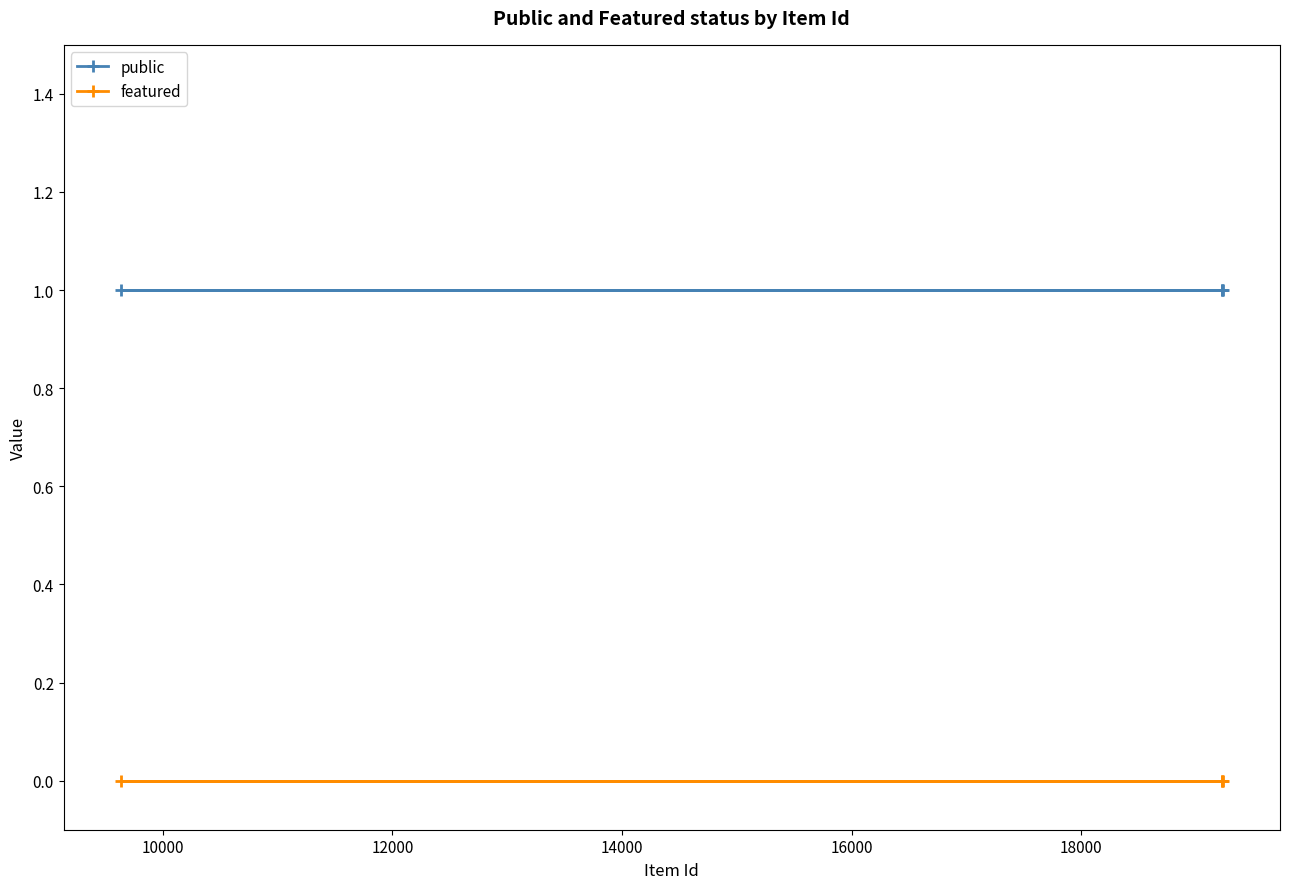

What is the value of the public point at the 3rd from the left?

1